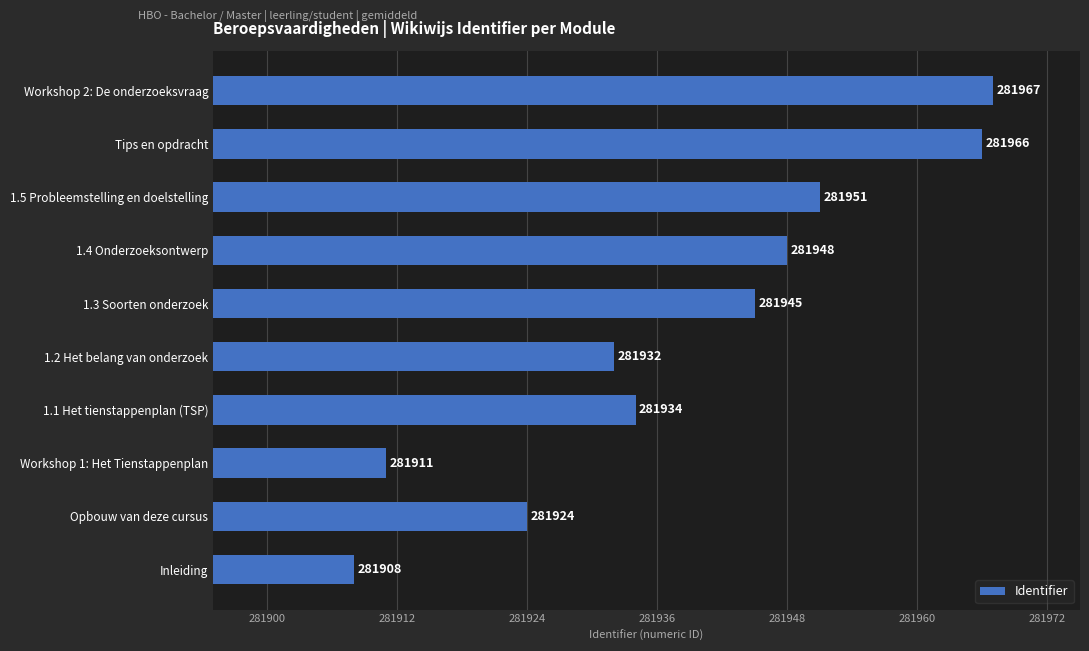

Reading bottom to top, transcribe all the data shown in this chart.

Inleiding=281908	Opbouw van deze cursus=281924	Workshop 1: Het Tienstappenplan=281911	1.1 Het tienstappenplan (TSP)=281934	1.2 Het belang van onderzoek=281932	1.3 Soorten onderzoek=281945	1.4 Onderzoeksontwerp=281948	1.5 Probleemstelling en doelstelling=281951	Tips en opdracht=281966	Workshop 2: De onderzoeksvraag=281967